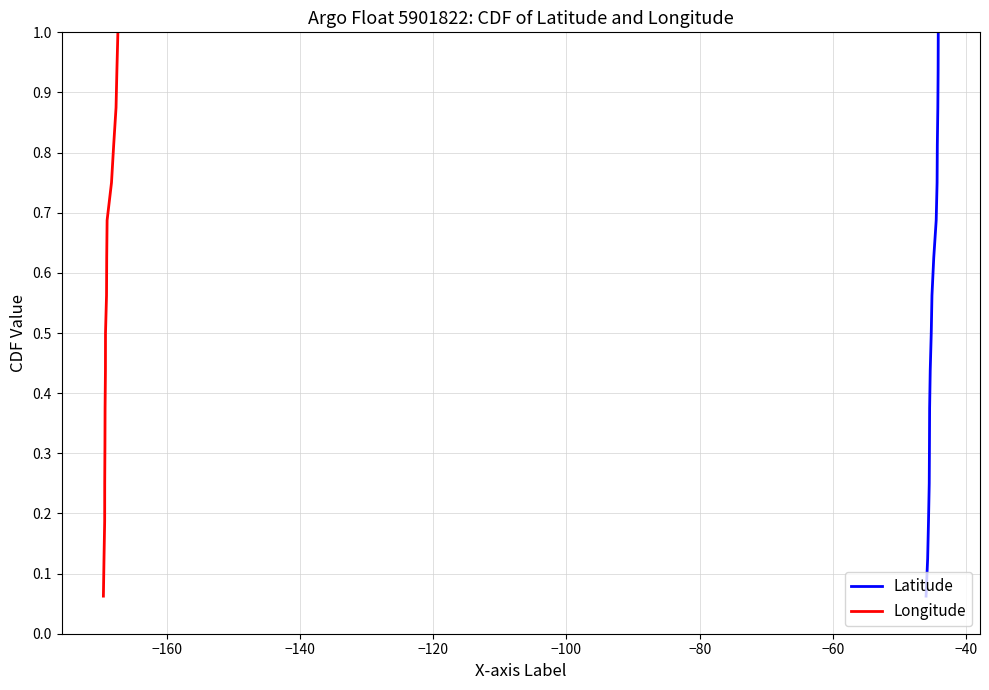

Reading right to left, list all the values displayed in this chart.

Latitude: 1.0	0.9	0.9	0.8	0.8	0.7	0.6	0.6	0.5	0.4	0.4	0.3	0.2	0.2	0.1	0.1
Longitude: 1.0	0.9	0.9	0.8	0.8	0.7	0.6	0.6	0.5	0.4	0.4	0.3	0.2	0.2	0.1	0.1